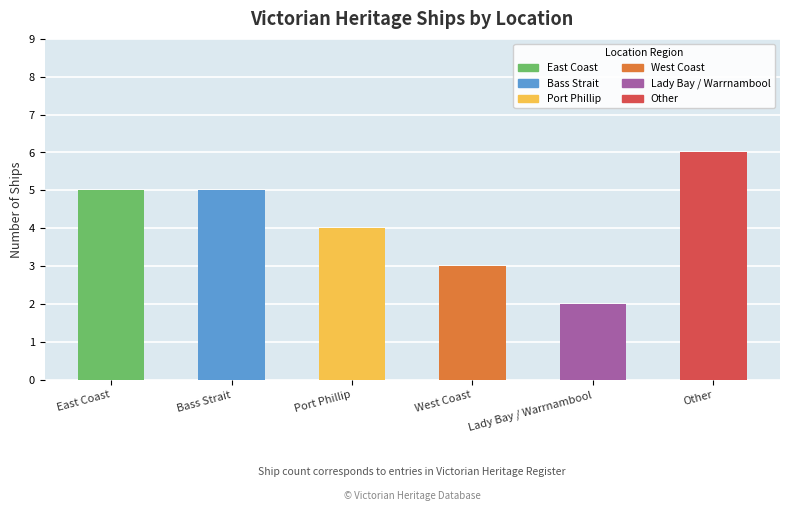

Between Lady Bay / Warrnambool and East Coast, which is larger?

East Coast